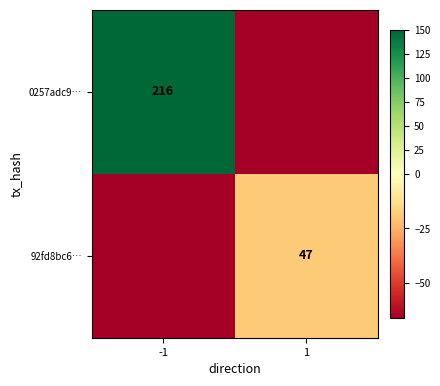

Is the value of 92fd8bc6… at 1 greater than the value of 0257adc9… at -1?

No